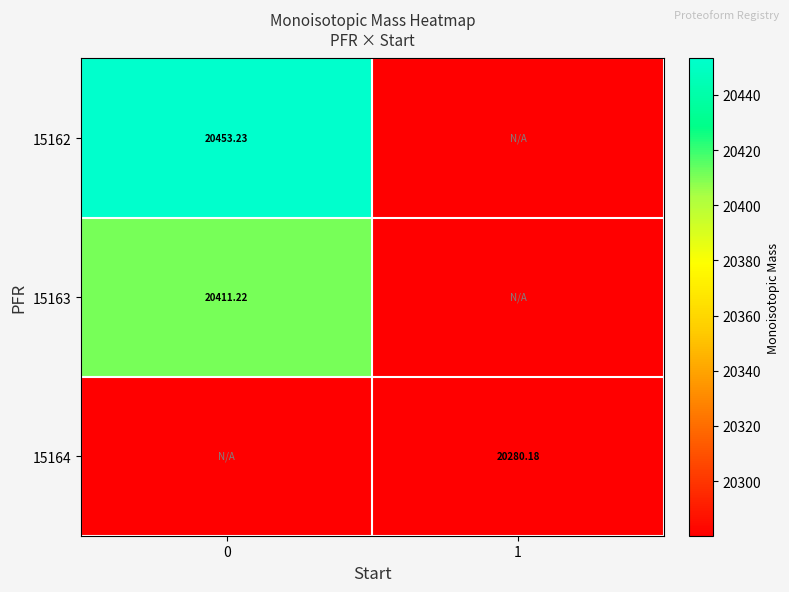

How many distinct data groups are displayed?

3